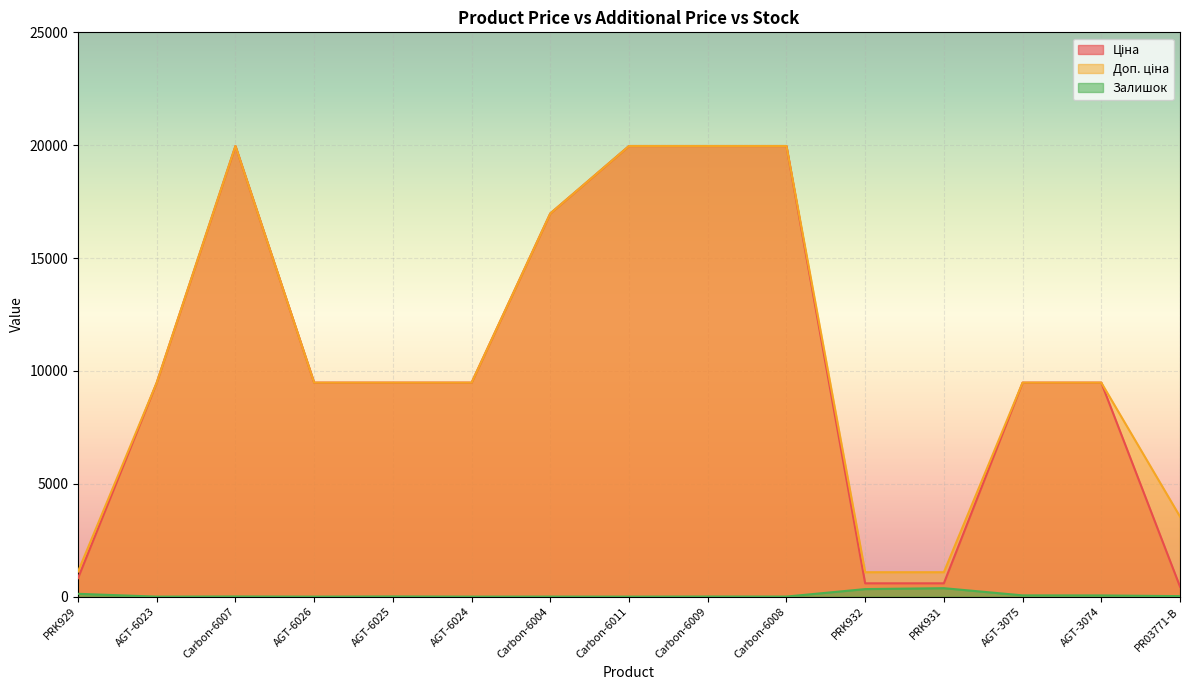

Which has a higher value, Carbon-6008 or PRK929?

Carbon-6008